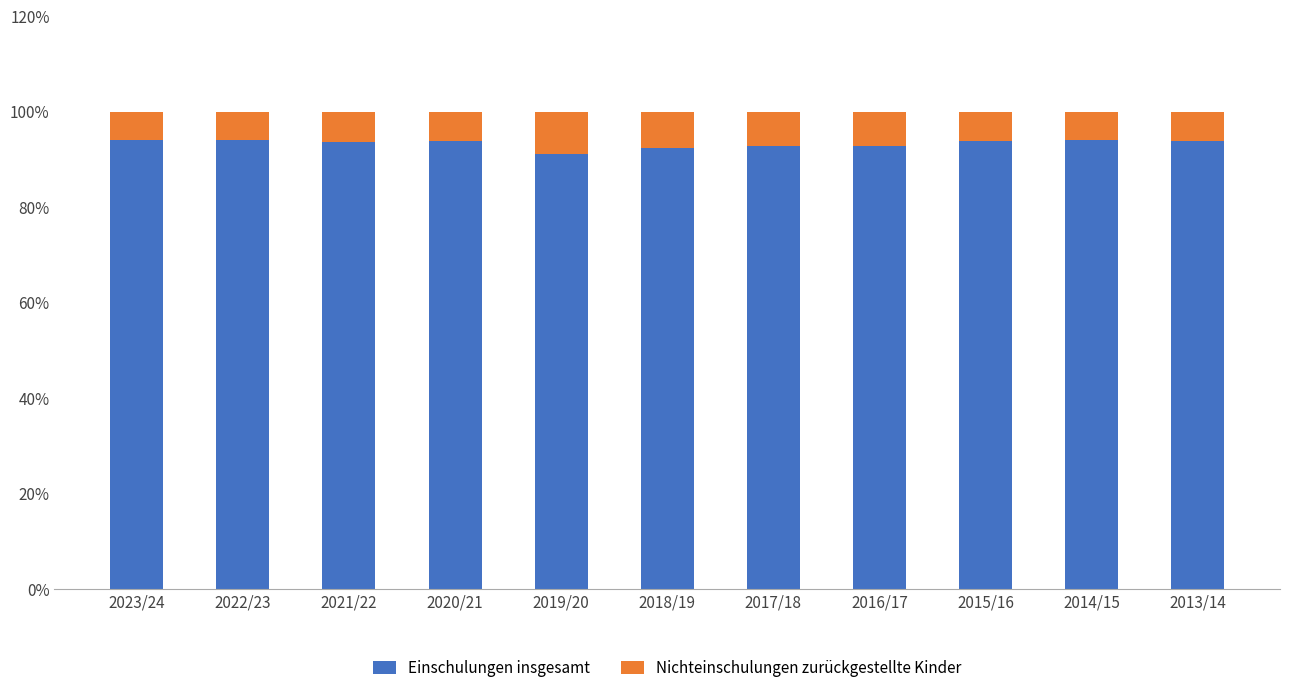

What is the difference between the Einschulungen insgesamt values at 2019/20 and 2023/24?

2.9